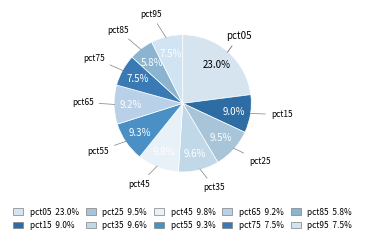

To the nearest percent, what is the combined percentage of pct65 and pct35?

19%